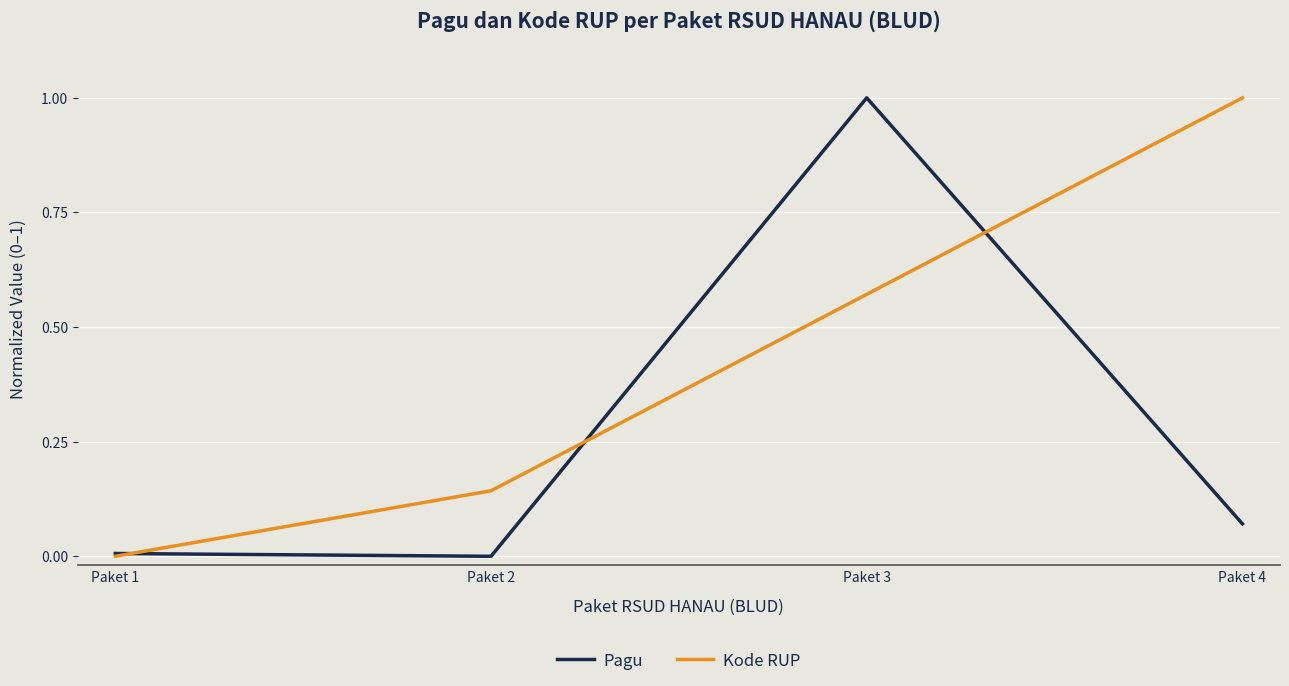

Does the chart display data point markers on the line(s)?

No